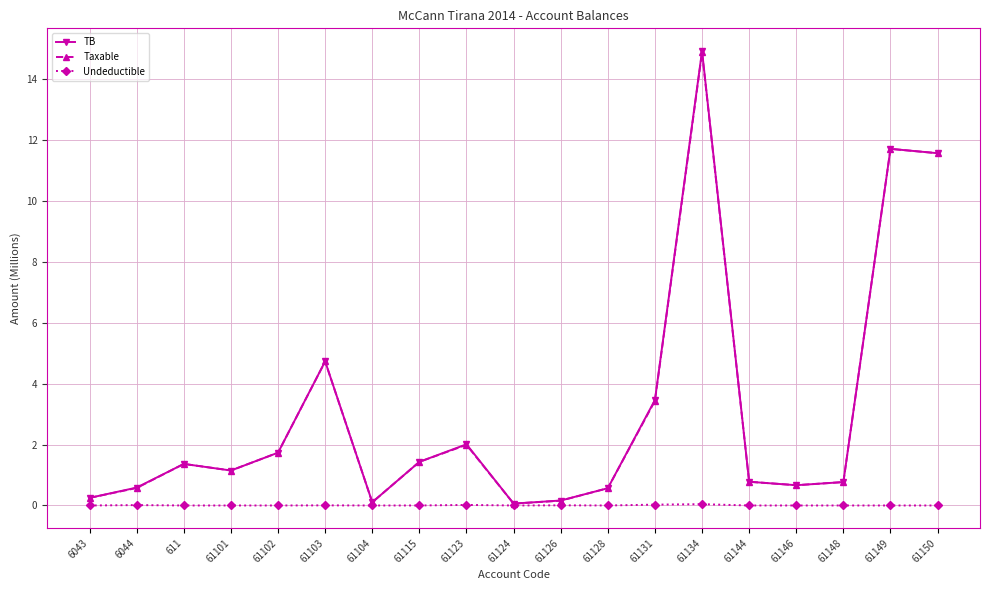

The TB series shows 3.7 at 61149. True or false?

False